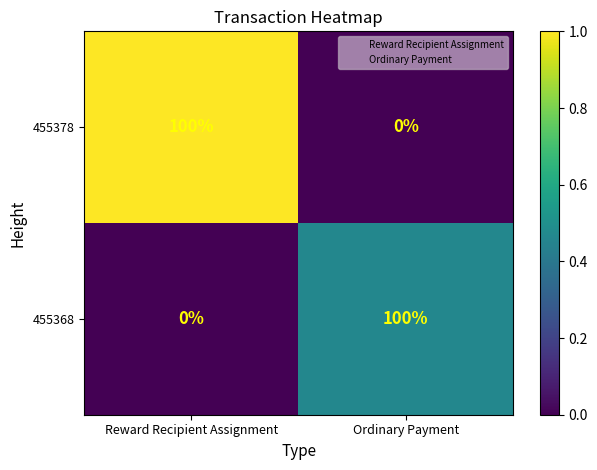

The 455368 series shows 0 at Reward Recipient Assignment. True or false?

True